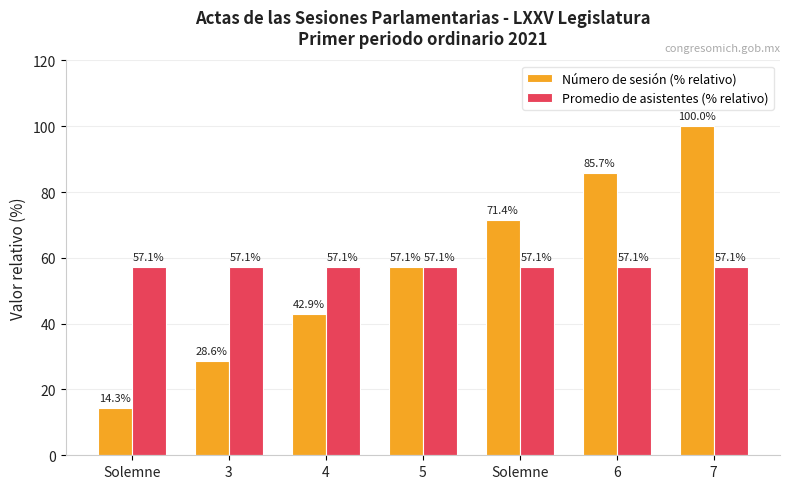

List the series in order of their peak value, lowest first.

Promedio de asistentes (% relativo), Número de sesión (% relativo)